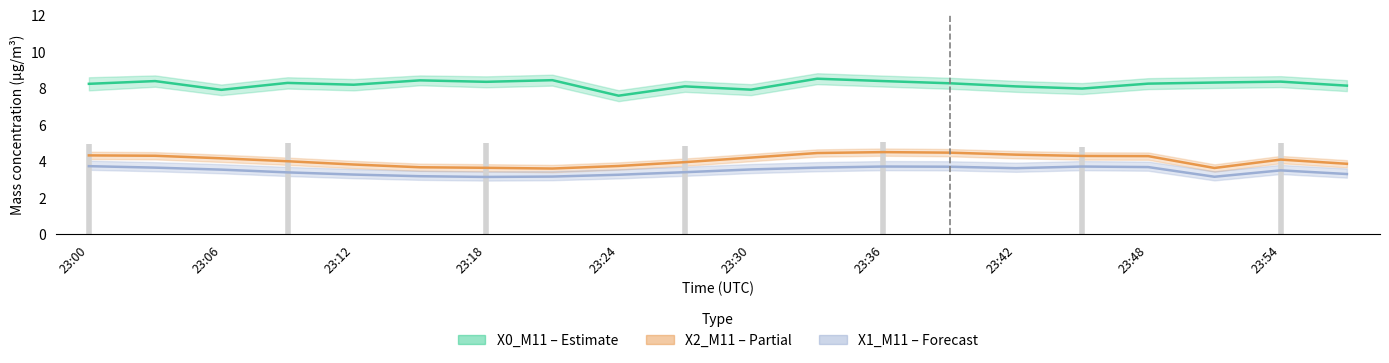

Reading right to left, transcribe all the data shown in this chart.

X0_M11 (Estimate): 8.1	8.4	8.3	8.2	8.0	8.1	8.3	8.4	8.5	7.9	8.1	7.6	8.4	8.3	8.4	8.2	8.3	7.9	8.4	8.2
X2_M11 (Partial): 3.9	4.1	3.6	4.3	4.3	4.4	4.5	4.5	4.5	4.2	4.0	3.7	3.6	3.6	3.7	3.8	4.0	4.2	4.3	4.3
X1_M11 (Forecast): 3.3	3.5	3.1	3.7	3.7	3.6	3.7	3.7	3.6	3.5	3.4	3.3	3.2	3.1	3.2	3.3	3.4	3.5	3.6	3.7